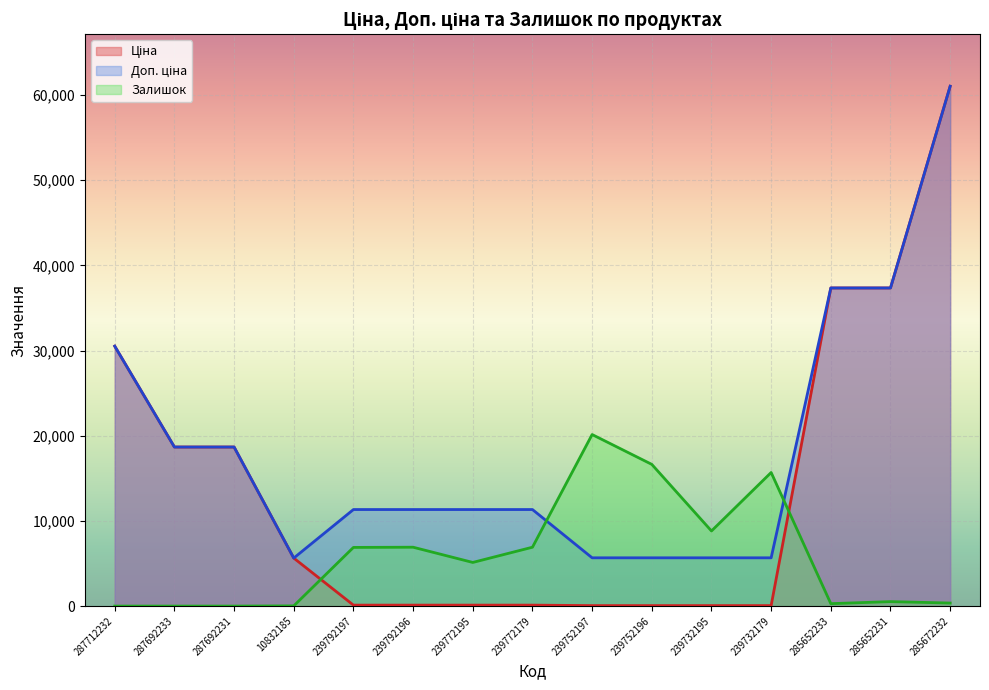

The Доп. ціна series shows 5667.0 at 239732179. True or false?

True